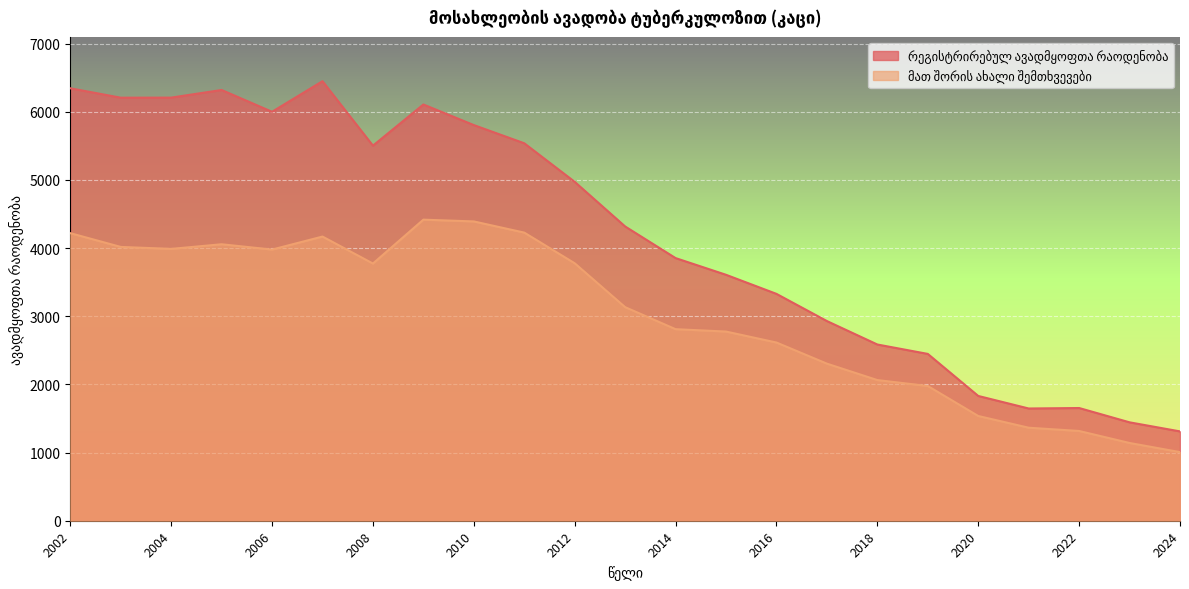

What is the value of the რეგისტრირებულ ავადმყოფთა რაოდენობა point at the 3rd from the left?

6209